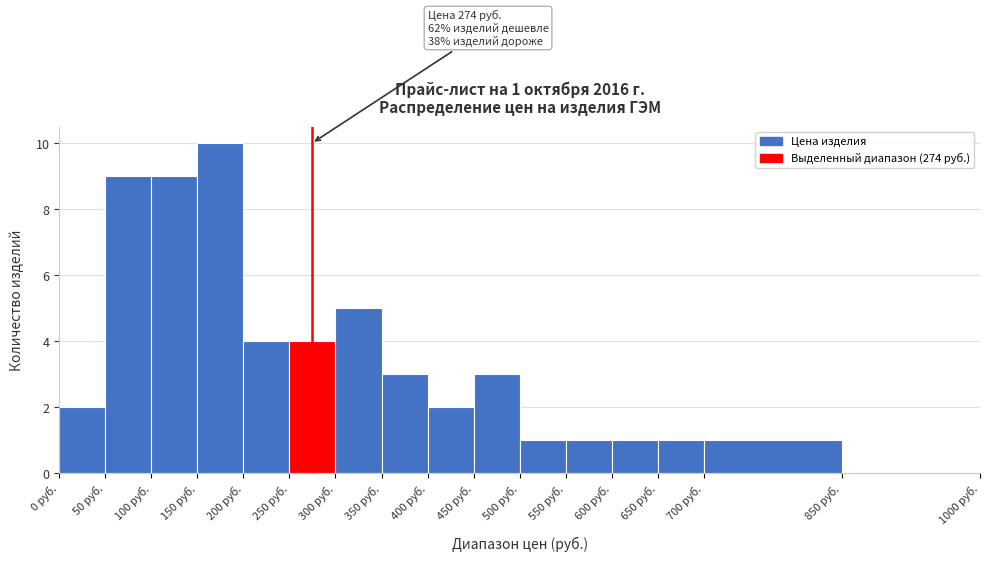

Over which range of the x-axis is the bar tallest?

150 to 200